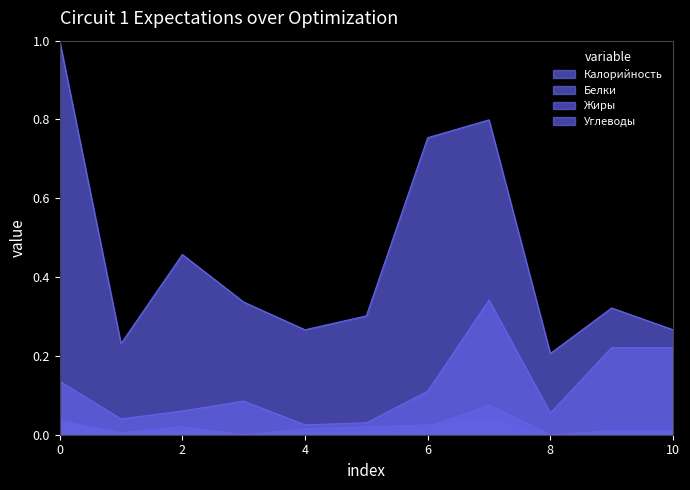

In Жиры, how many points are lower than both neighbors (excluding endpoints)?

3